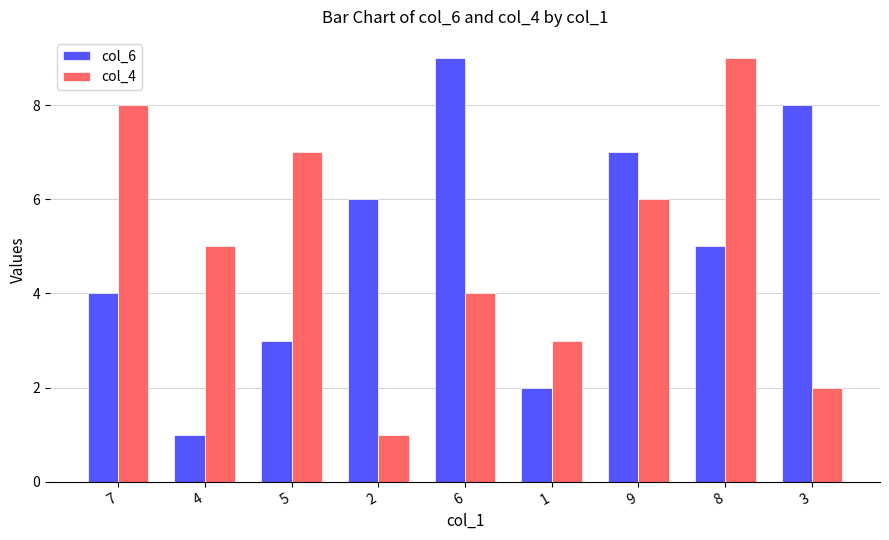

Is the value of col_6 at 2 greater than the value of col_4 at 7?

No